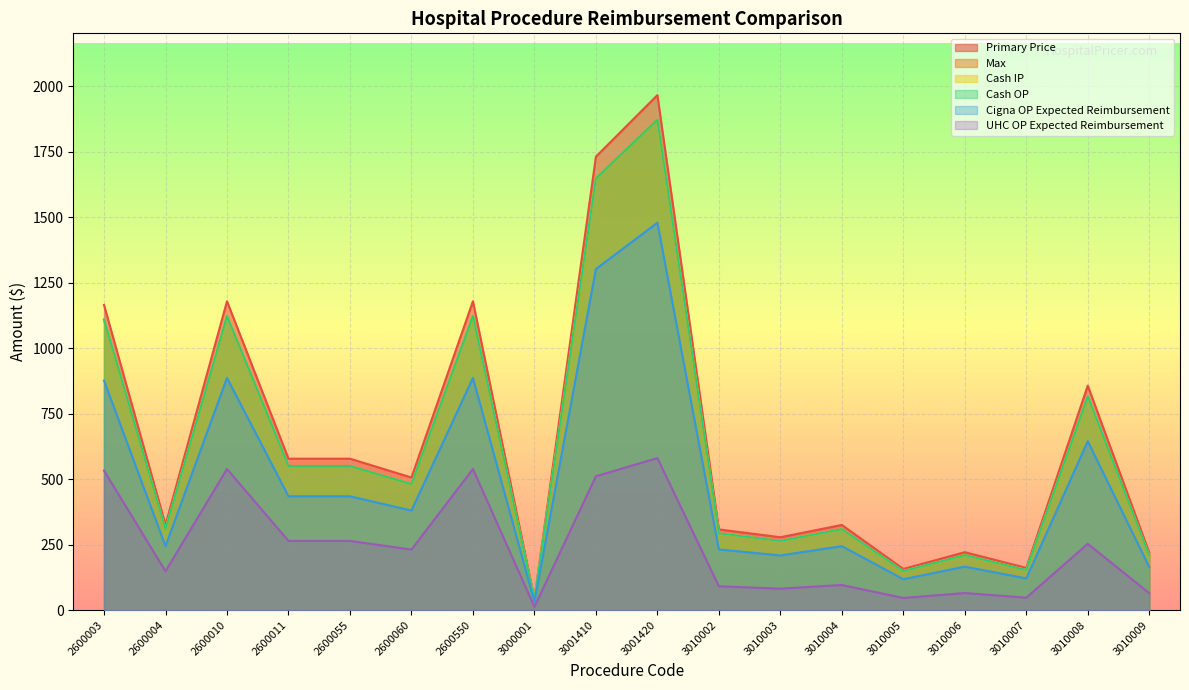

How many lines are shown in the chart?

6